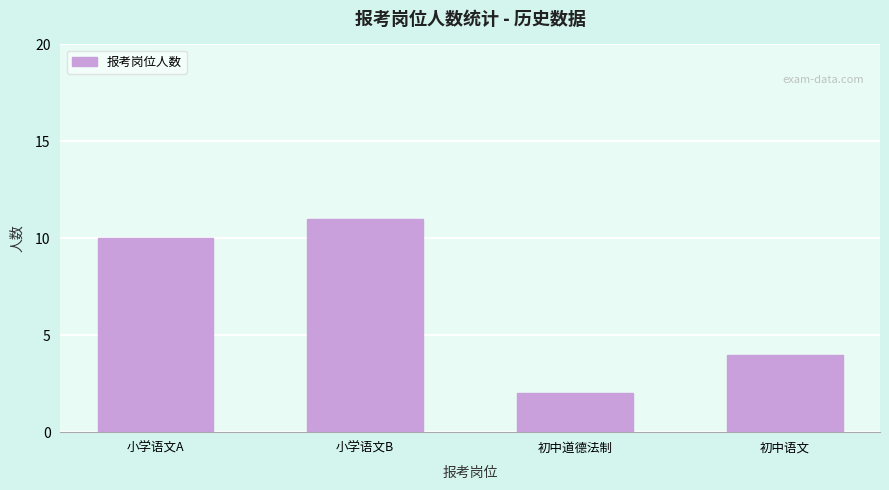

Reading left to right, list all the values displayed in this chart.

10	11	2	4